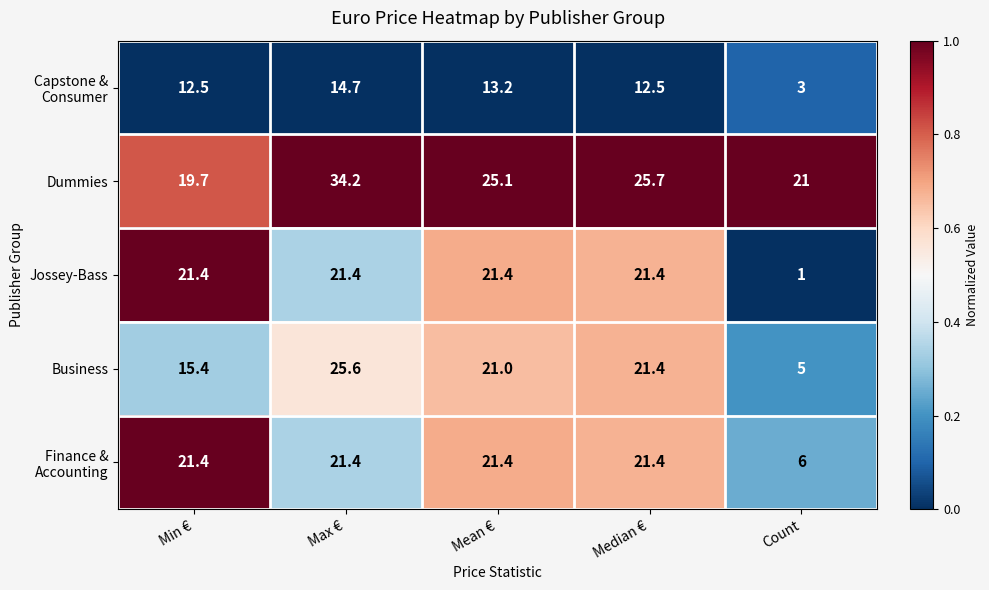

True or false: Jossey-Bass has a value of 33.4 at Min €.

False